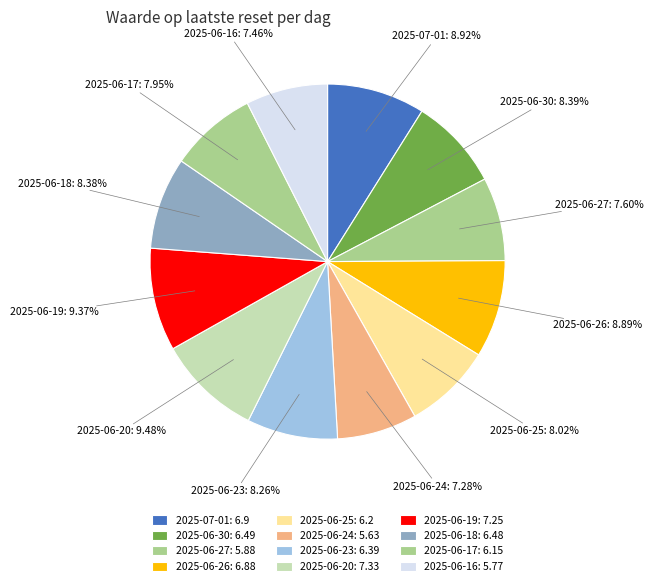

The 2025-06-27 slice represents 1% of the pie. True or false?

False